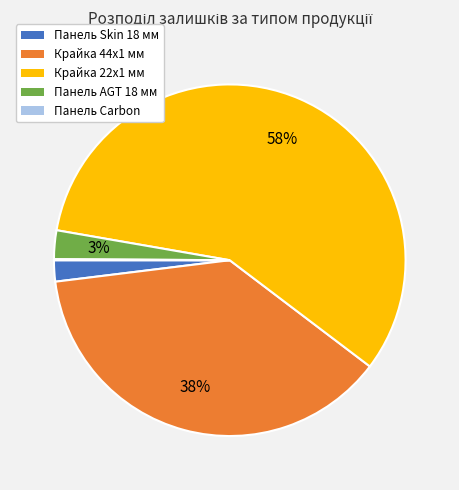

Combined, do Панель AGT 18 мм and Панель Skin 18 мм account for over 50%?

No